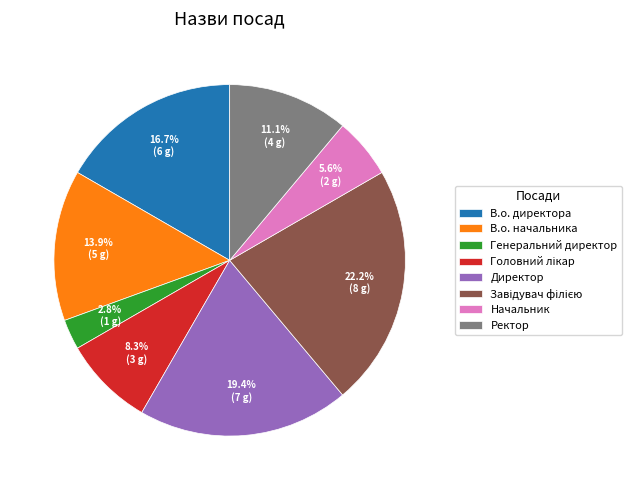

Is there any slice that represents more than half of the pie?

No